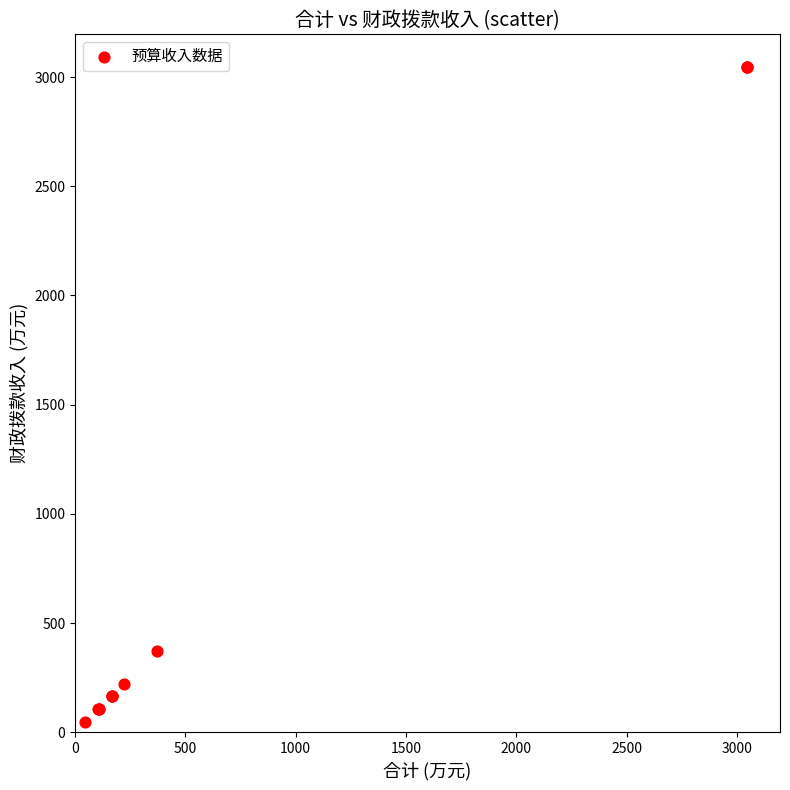

What Y value in the scatter plot is closest to 1545?

371.5